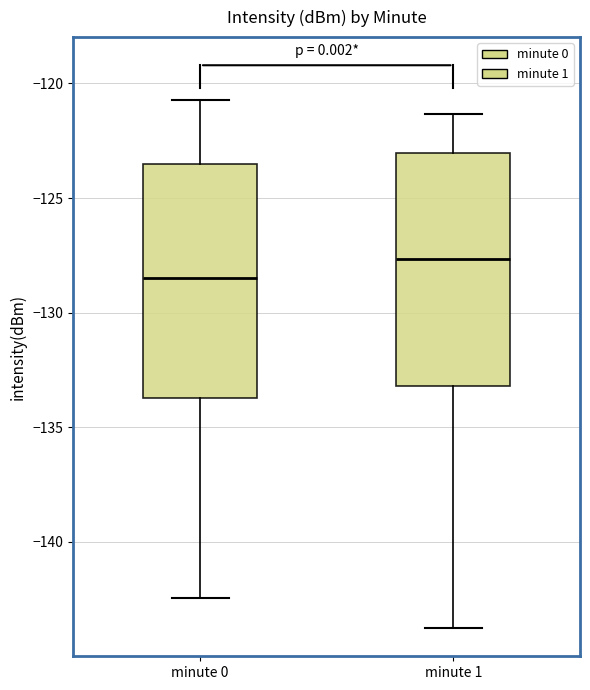

Reading left to right, transcribe this box plot: for each box, give where its median line is, the range the box spans, and where its two whiskers end, as read against the y-axis. The values are not printed on the chart, so give them approximately, as read against the axis.

minute 0: median -128.5, box -133.5 to -123.5, whiskers -142.5 to -120.5
minute 1: median -127.5, box -133.0 to -123.0, whiskers -144.0 to -121.5